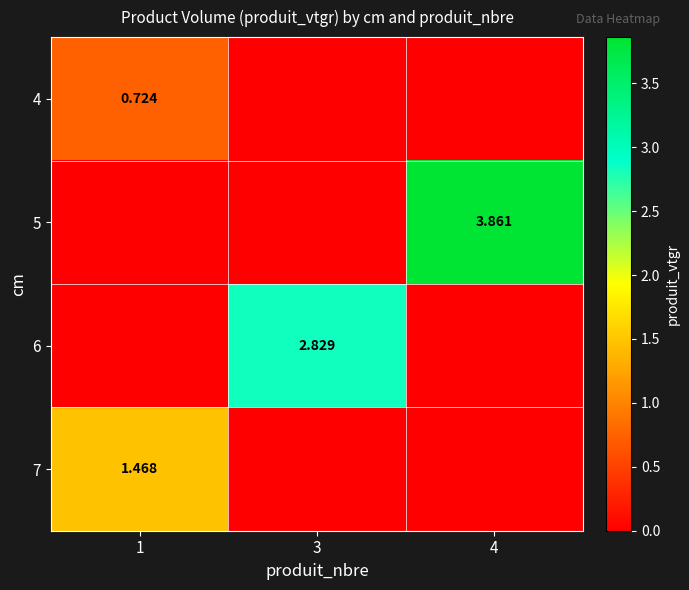

What is the average value of the 5 series?

1.3